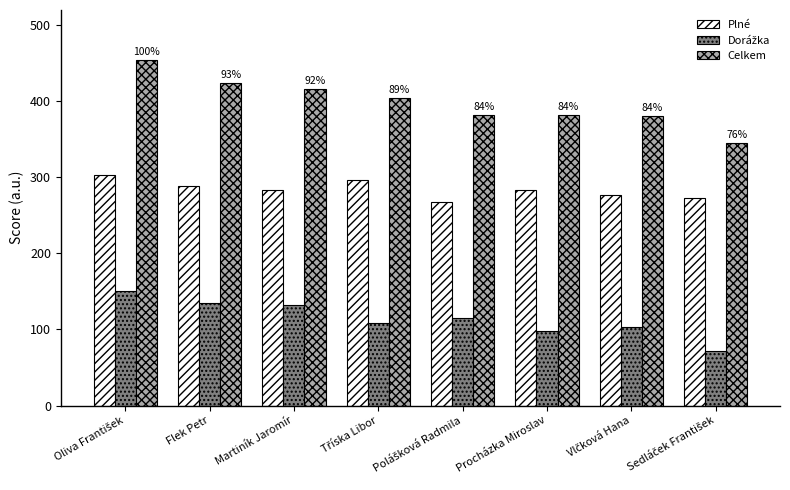

How many bars are there in total?

24